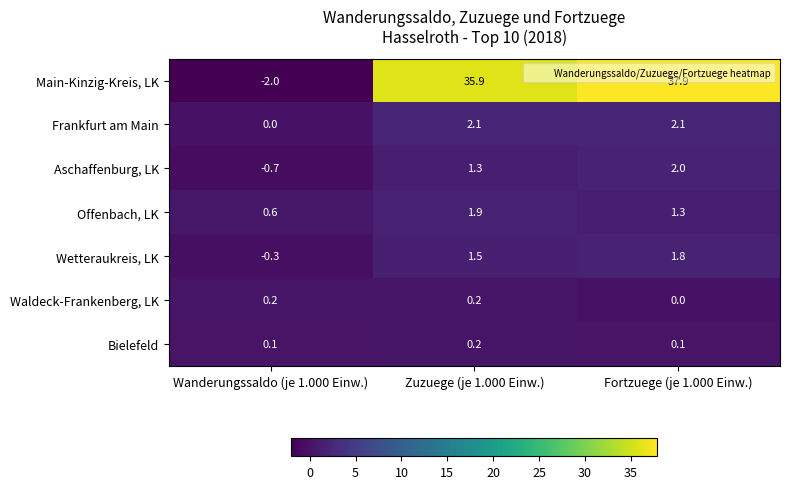

How many data points does each series have?

3